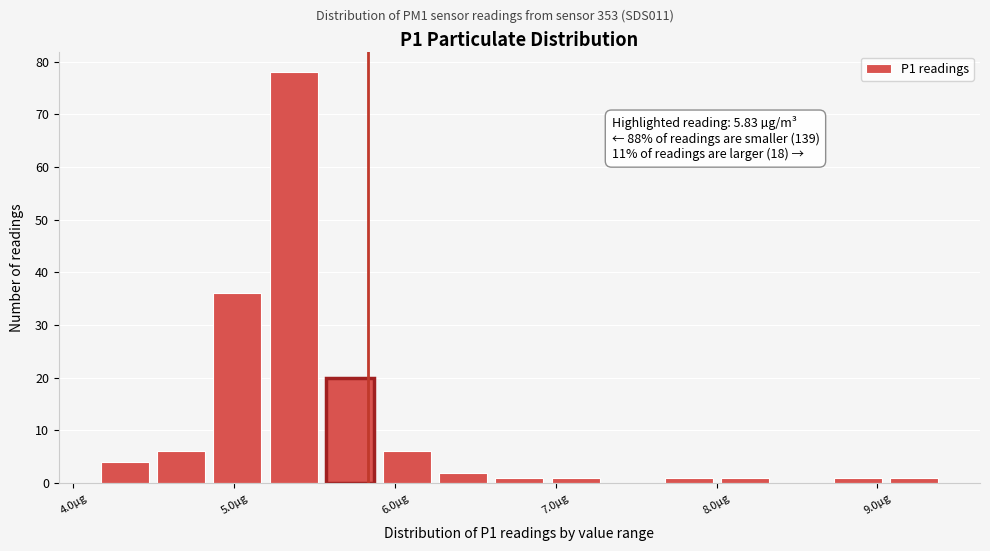

Read against the x-axis, roughly where is the centre of the tallest bar?

5.4